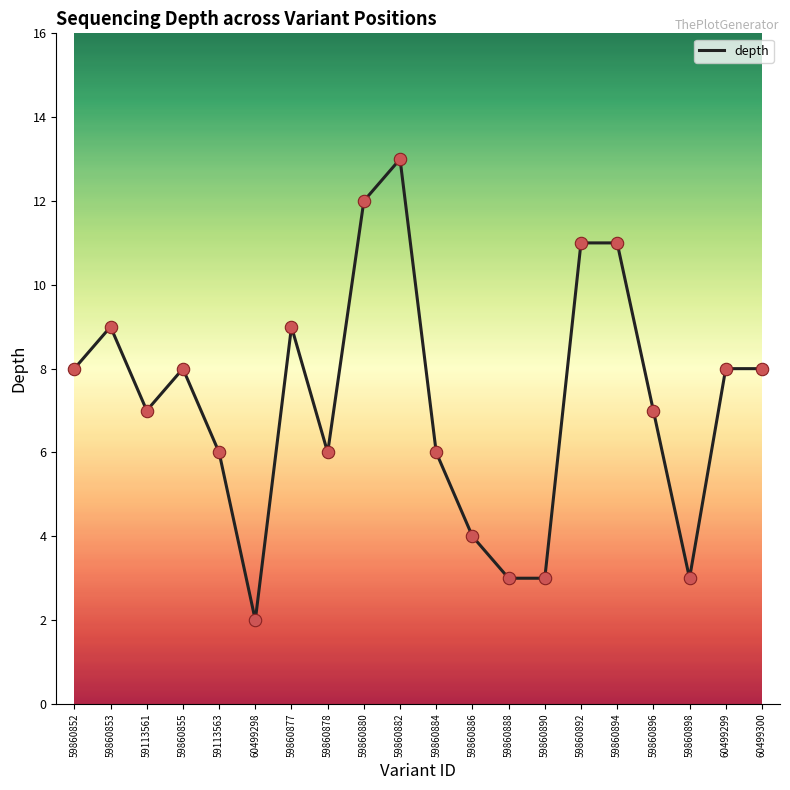

What is the change in value from 59860882 to 59860894?

-2